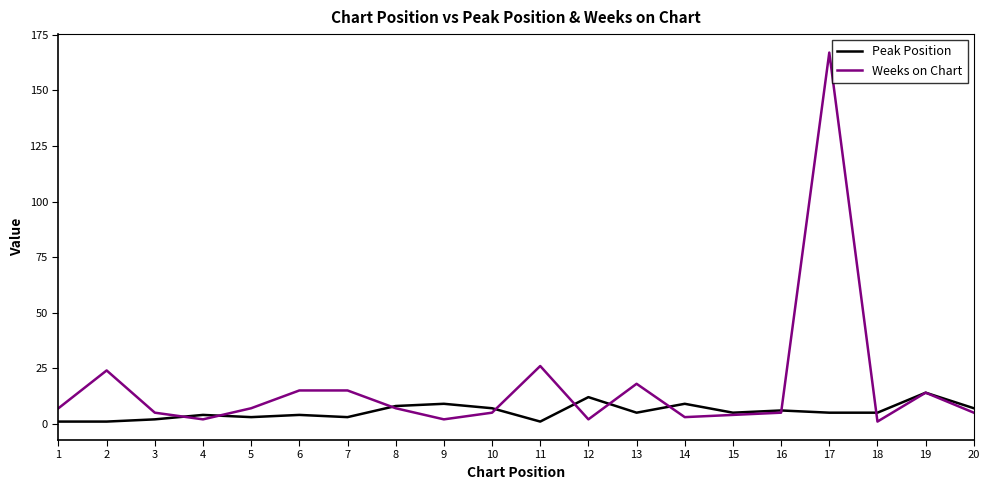

The Peak Position series shows 3 at 5. True or false?

True